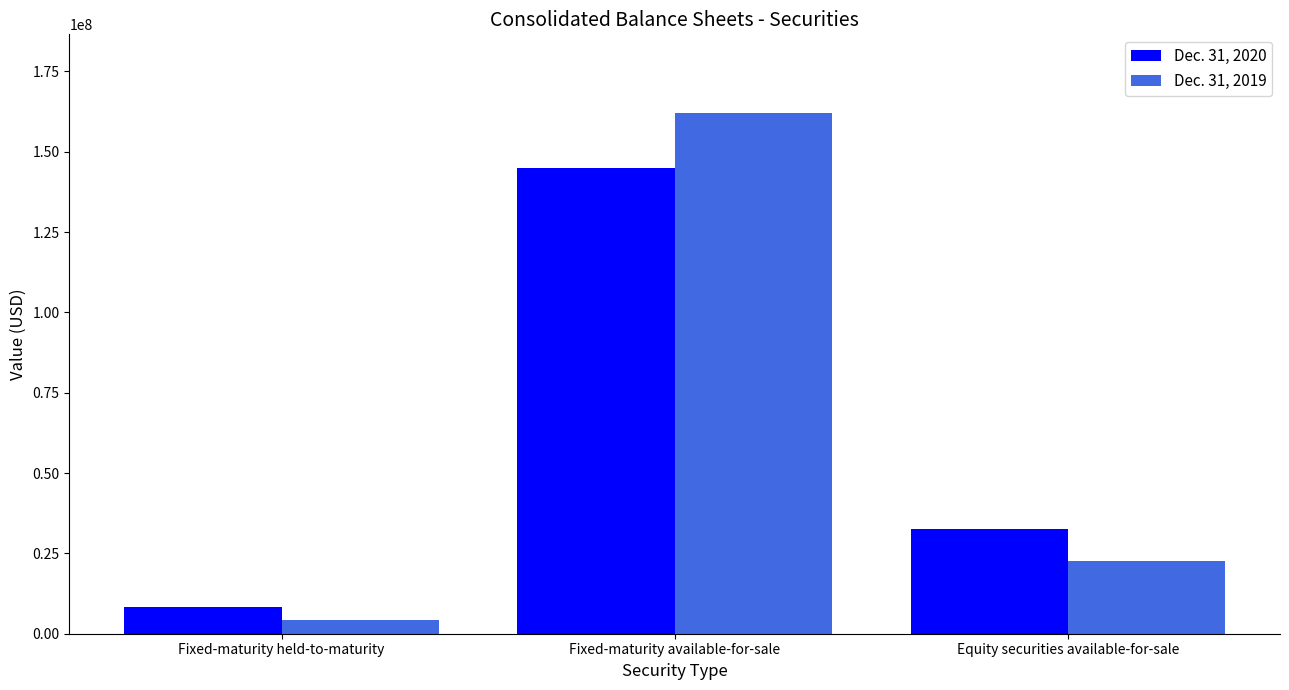

Rank the series at Equity securities available-for-sale from highest to lowest value.

Dec. 31, 2020, Dec. 31, 2019